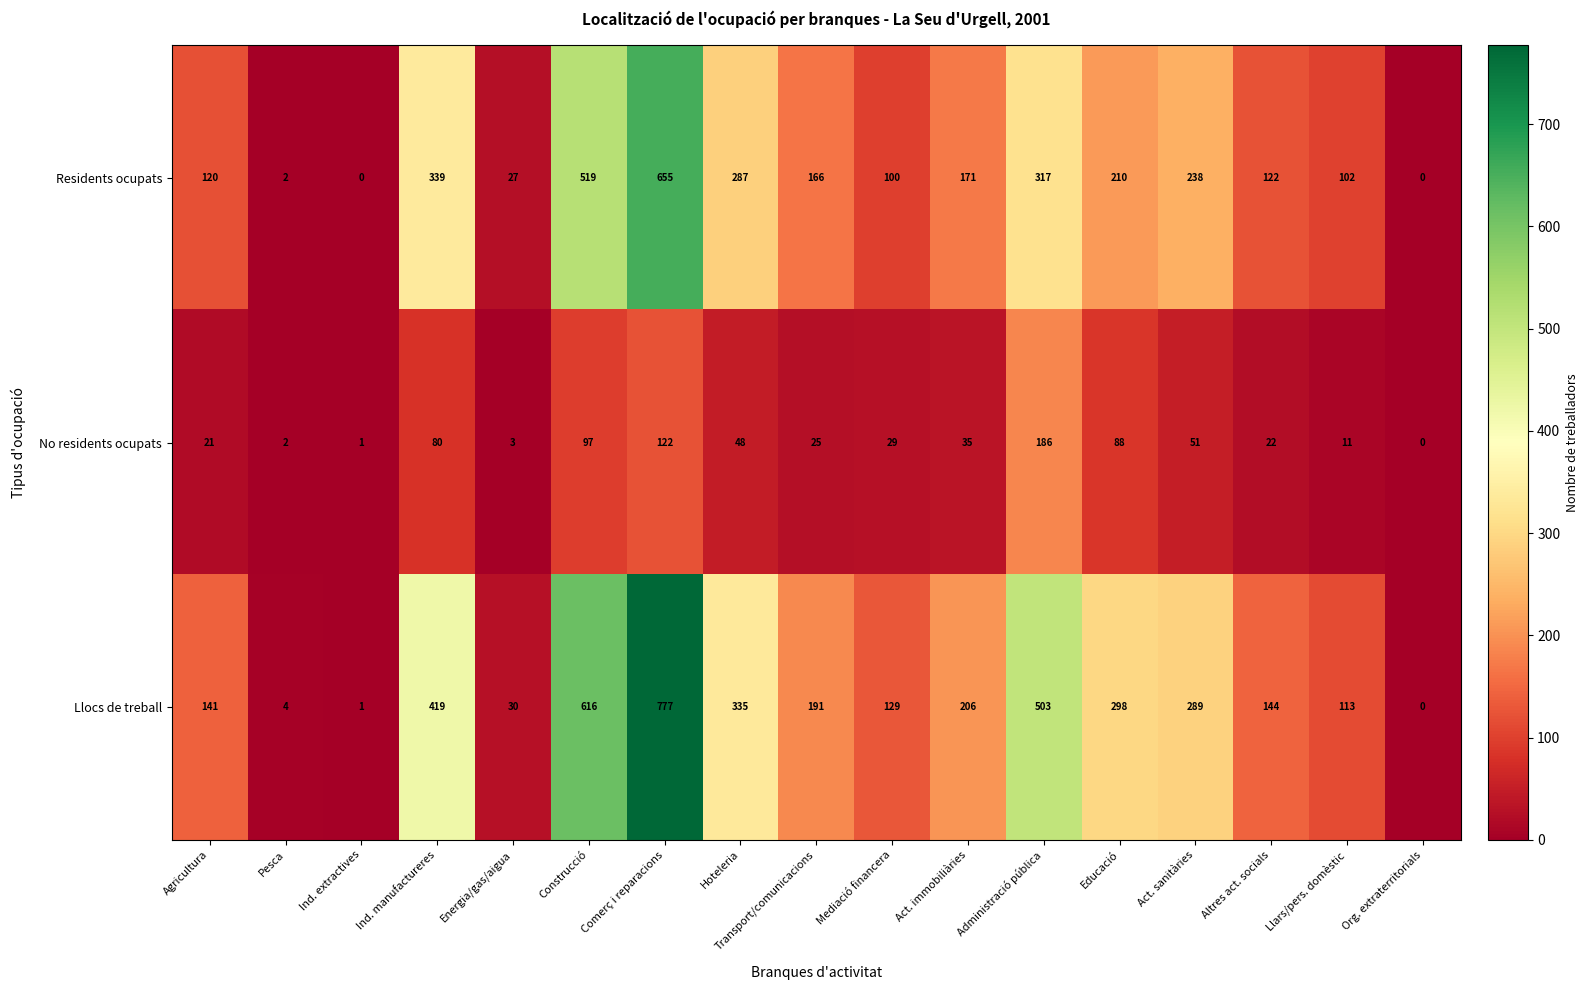

At which category is the sum across all series the highest?

Comerç i reparacions